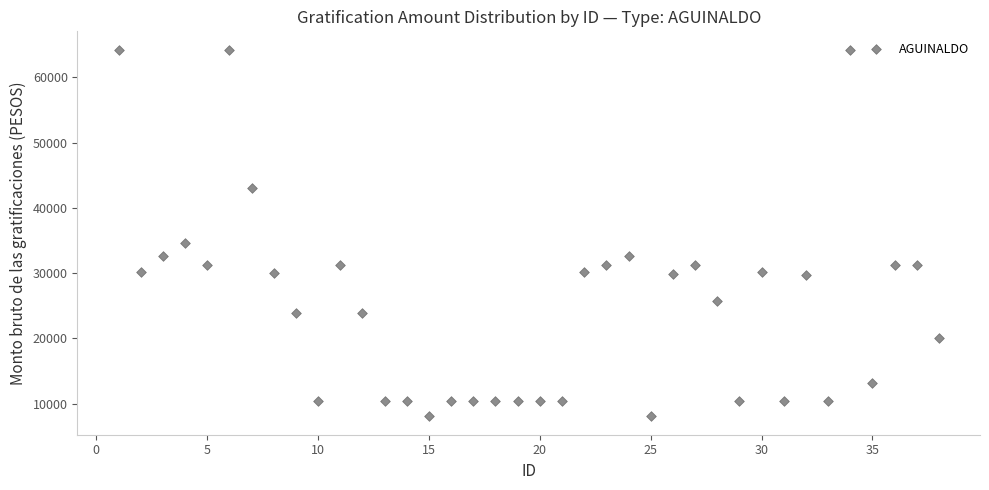

What is the range of Y values (max minus min)?

56185.1